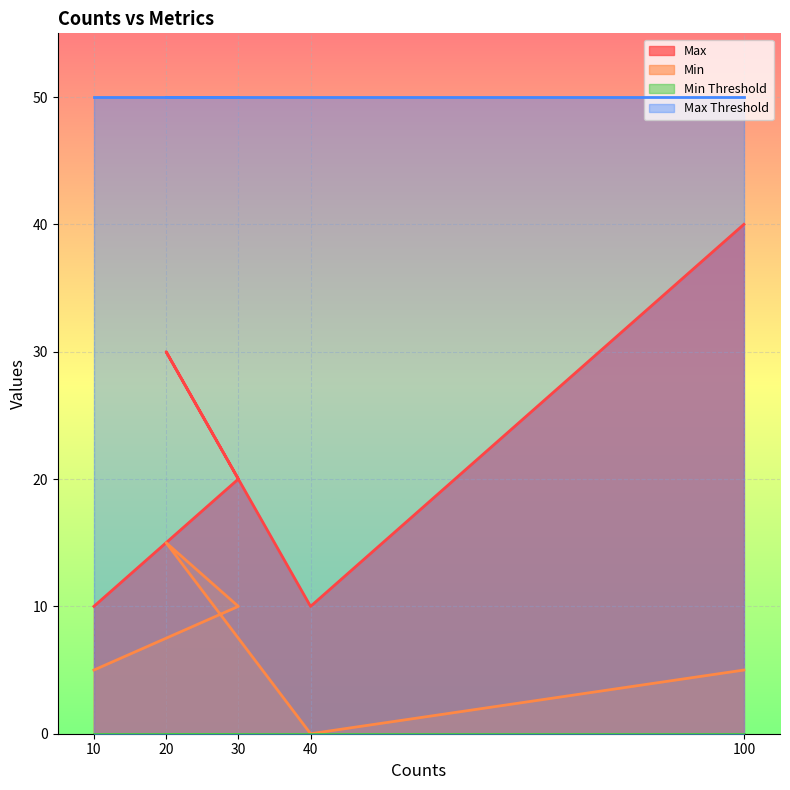

True or false: Max and Min cross at least once.

False